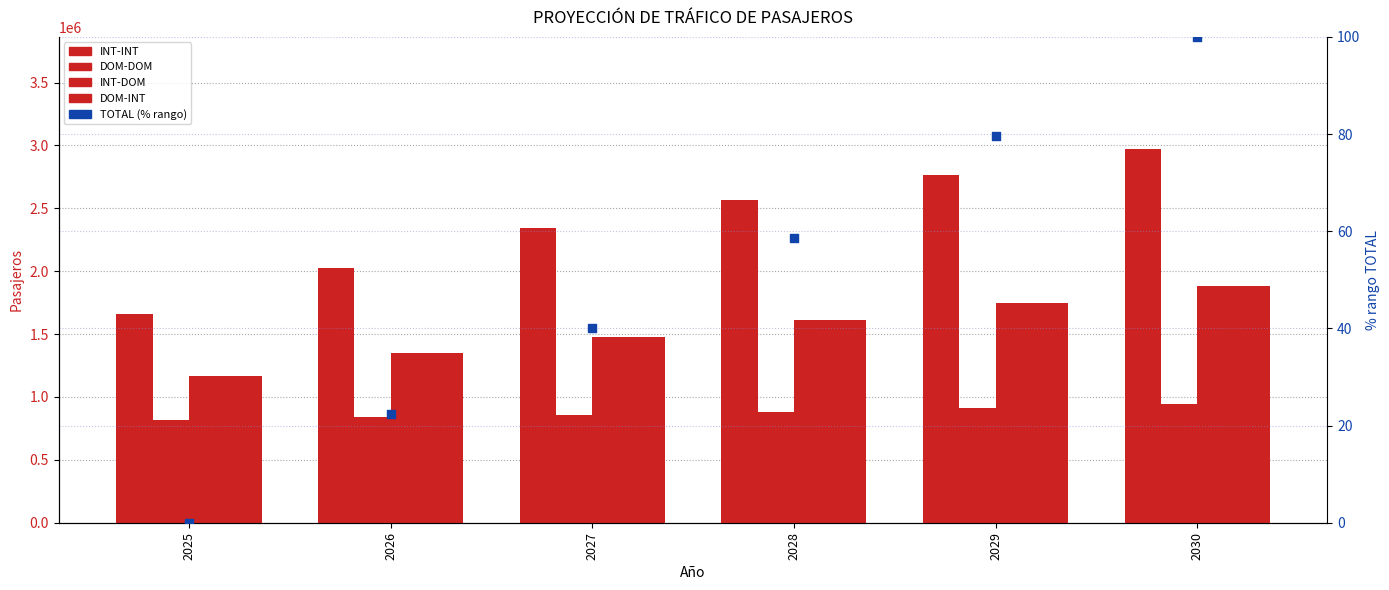

At which category is the sum across all series the highest?

2030